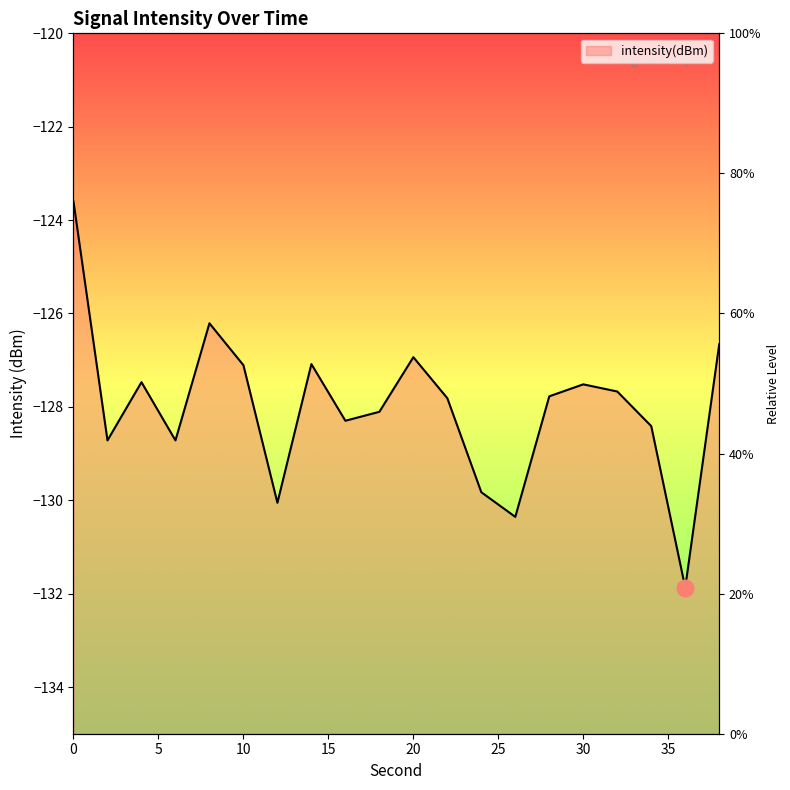

How many points are higher than both their immediate neighbors (excluding endpoints)?

5